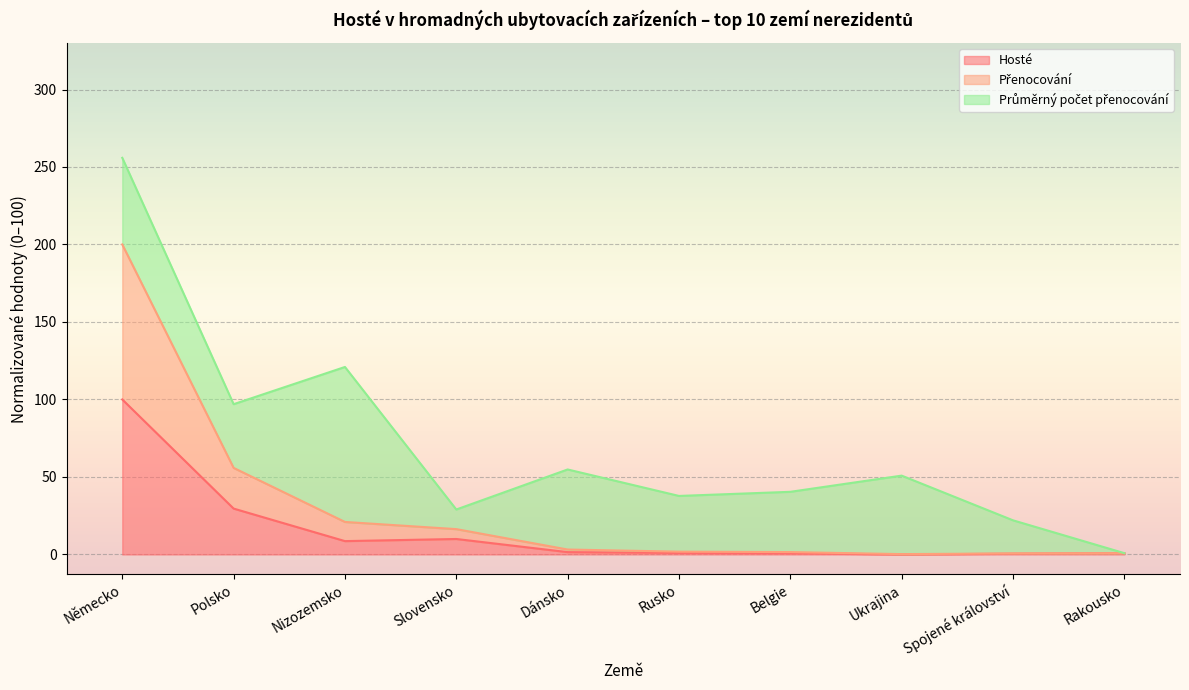

At which label does Hosté reach its peak?

Německo